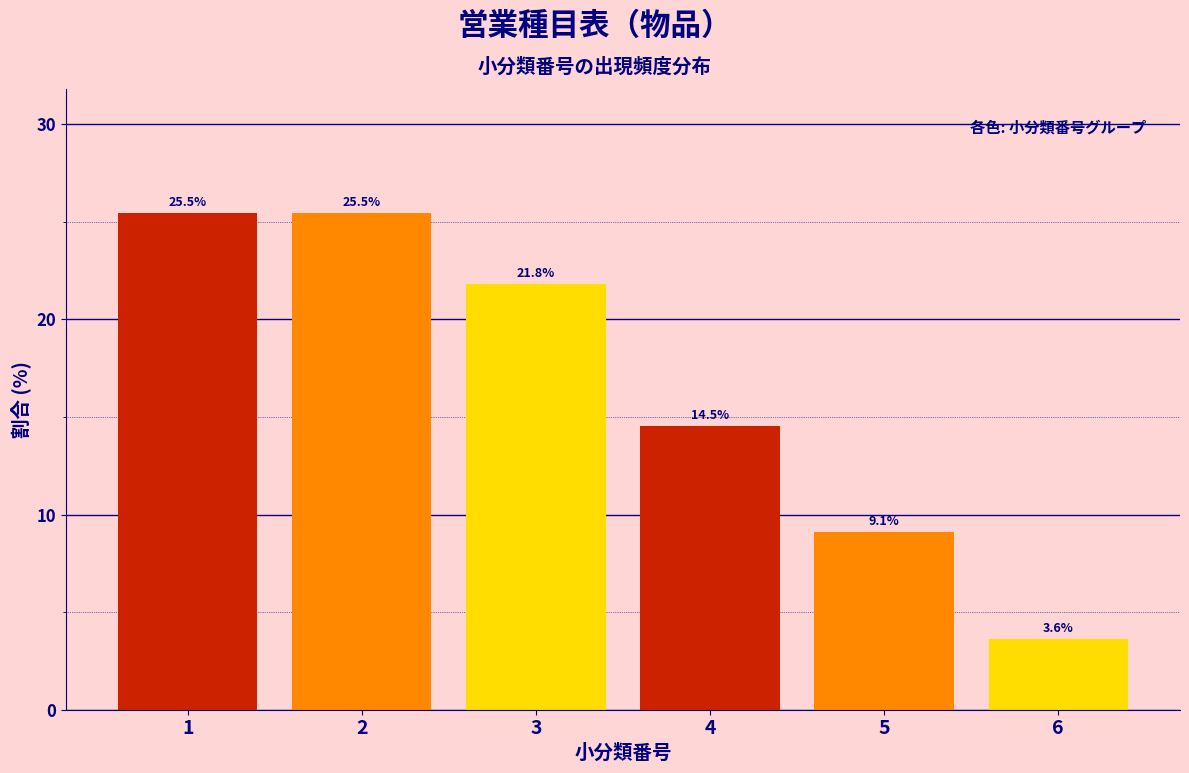

Reading left to right, extract all data points from this chart.

25.5	25.5	21.8	14.5	9.1	3.6